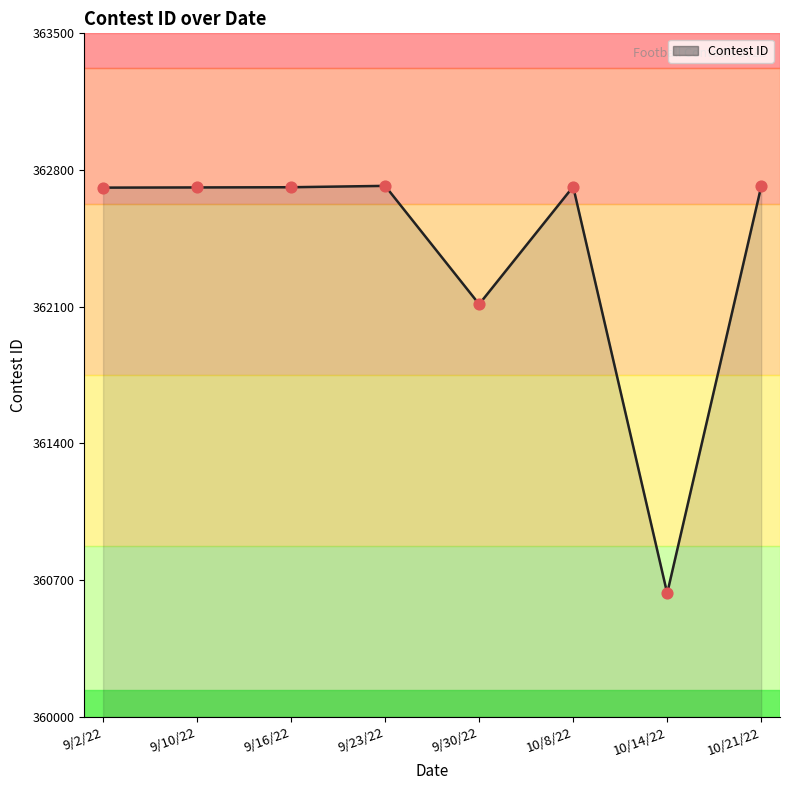

What is the change in value from 9/10/22 to 10/14/22?

-2078